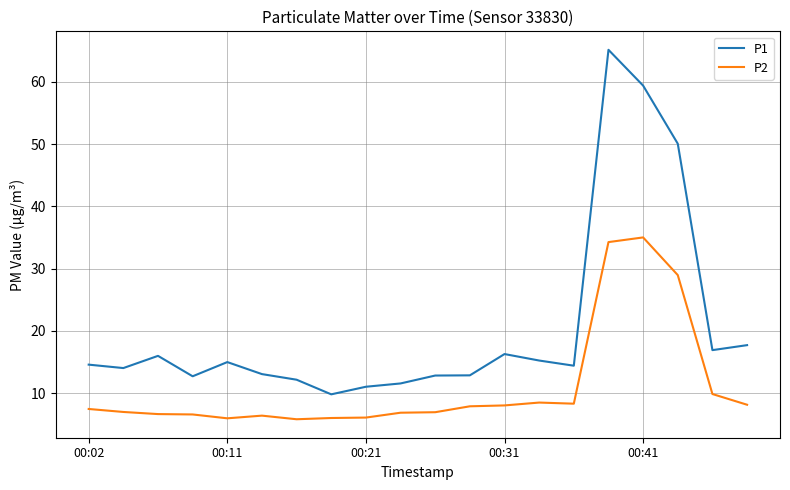

Which series has the widest spread of values?

P1